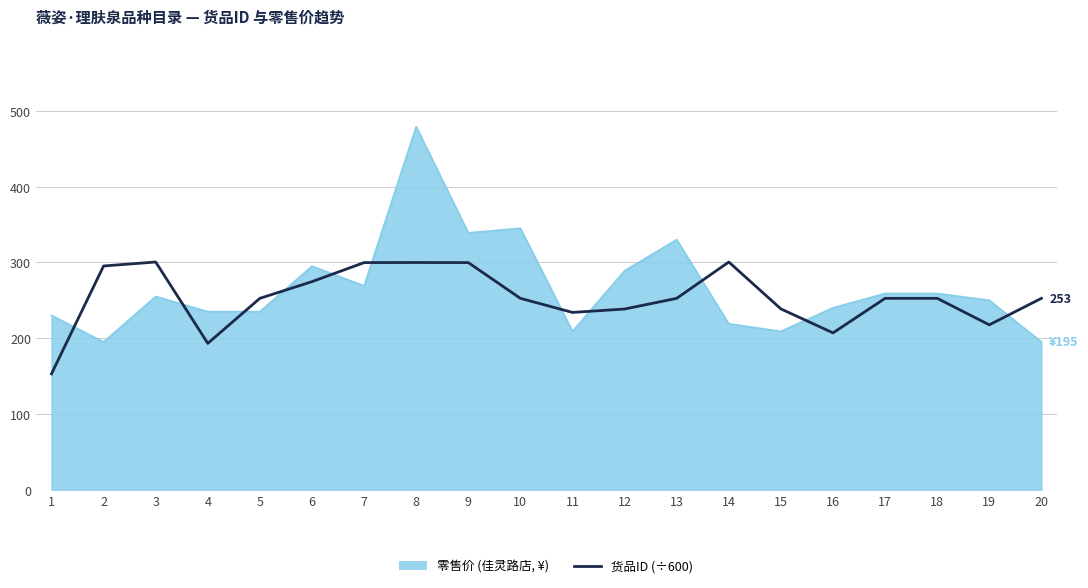

Which category has the lowest value across all series?

1